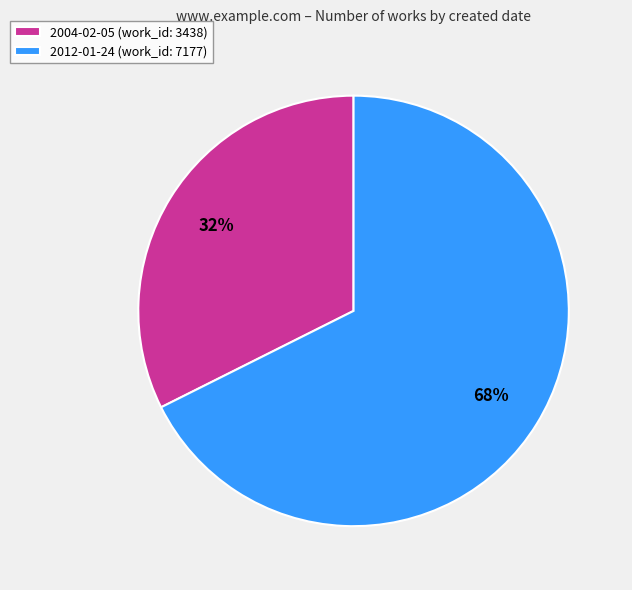

How many slices are in this pie chart?

2